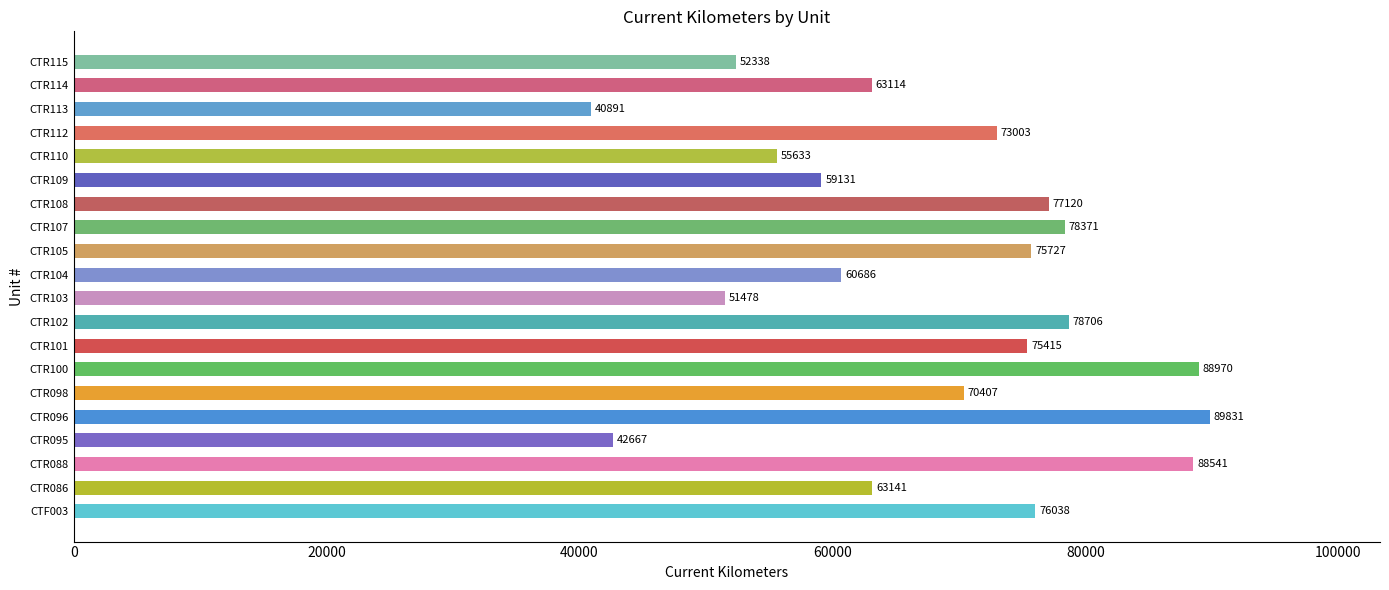

What is the difference between the maximum and minimum values?

48940